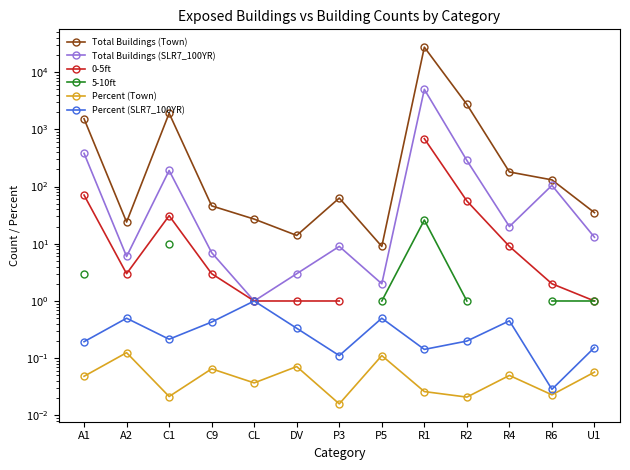

True or false: Total Buildings (Town) has a value of 38.1 at CL.

False